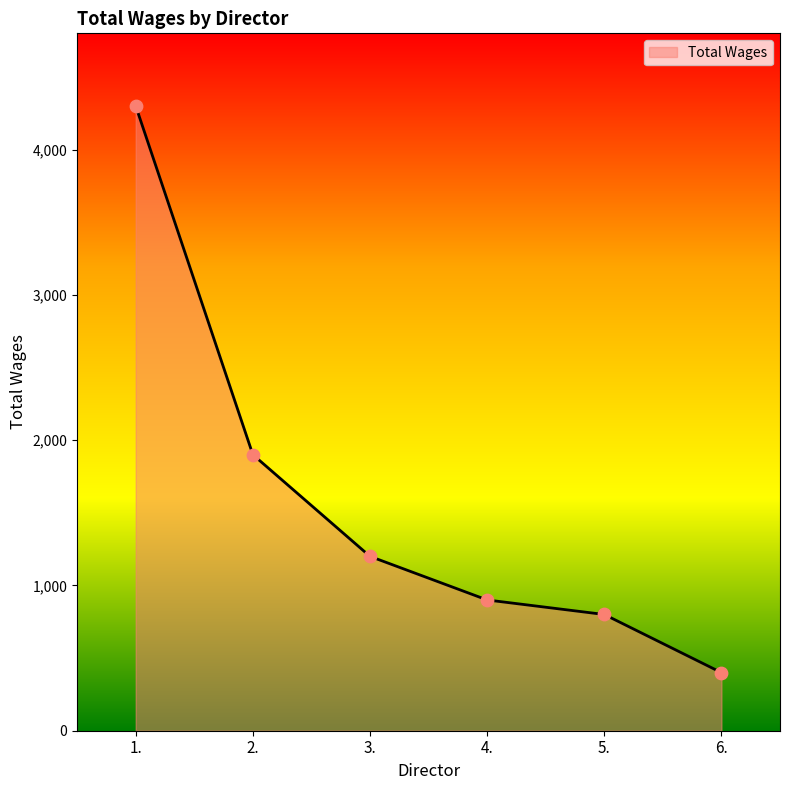

What is the change in value from 4. to 6.?

-500